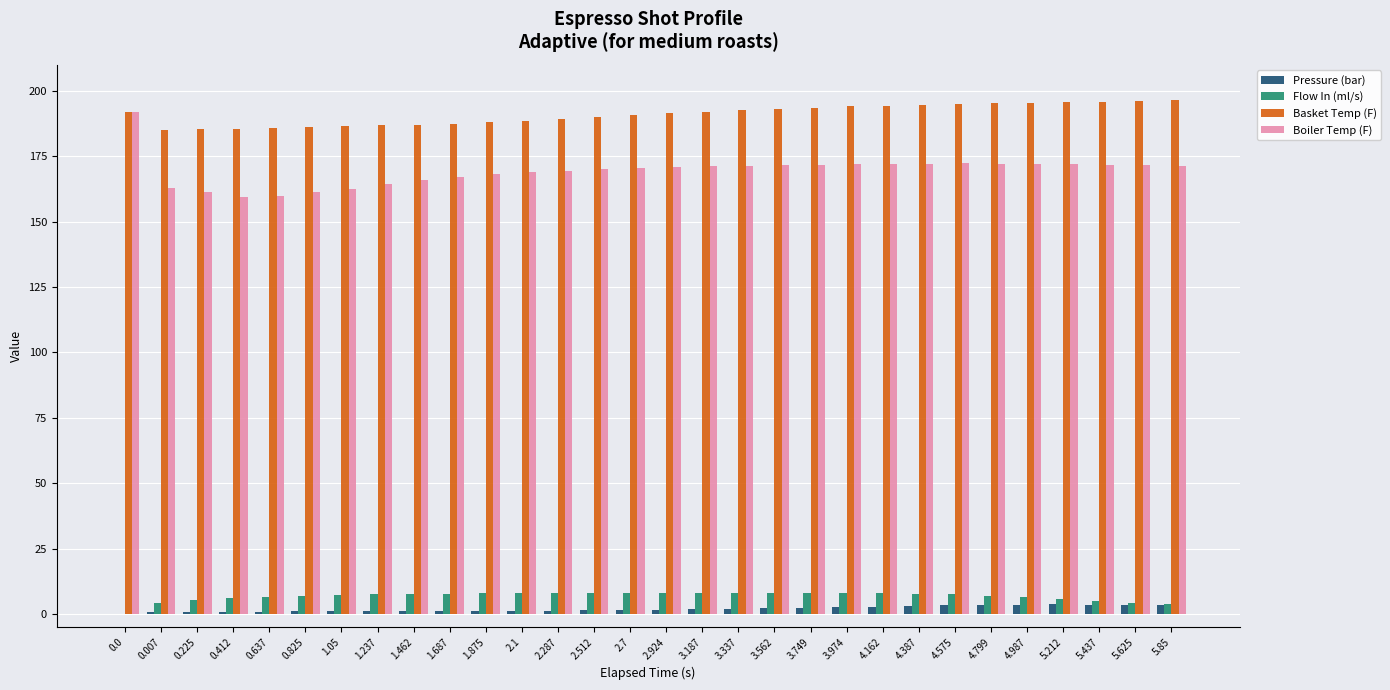

What is the sum of all Basket Temp (F) values?

5731.3